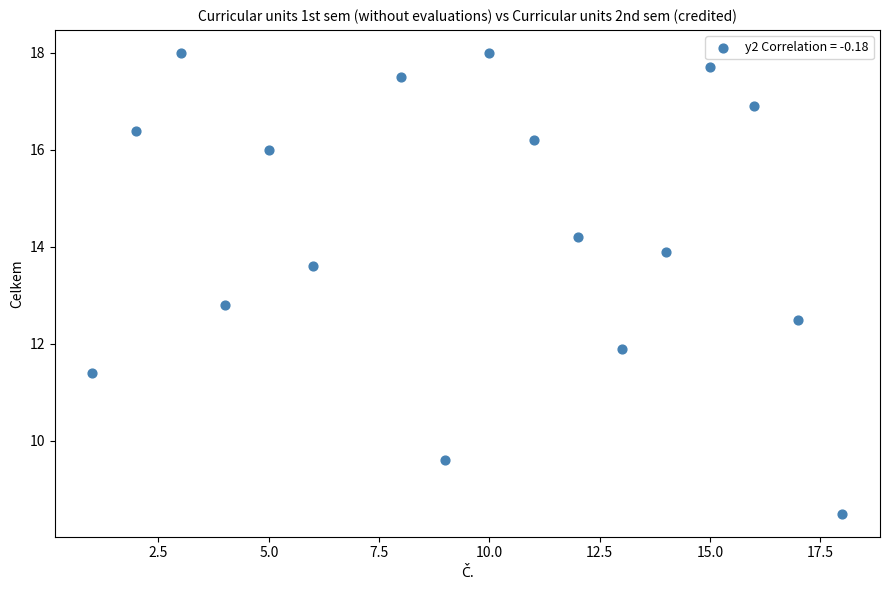

What Y value in the scatter plot is closest to 13?

12.8